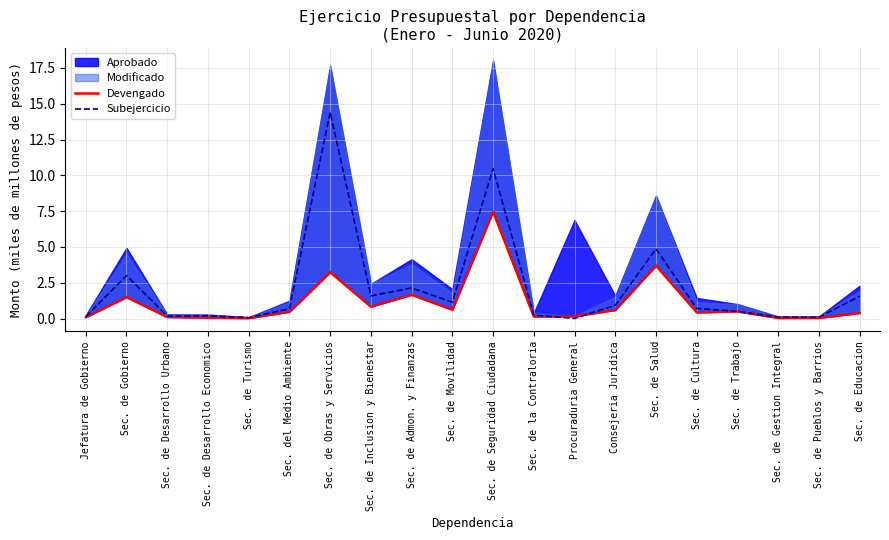

What is the maximum value for Subejercicio?

14.4